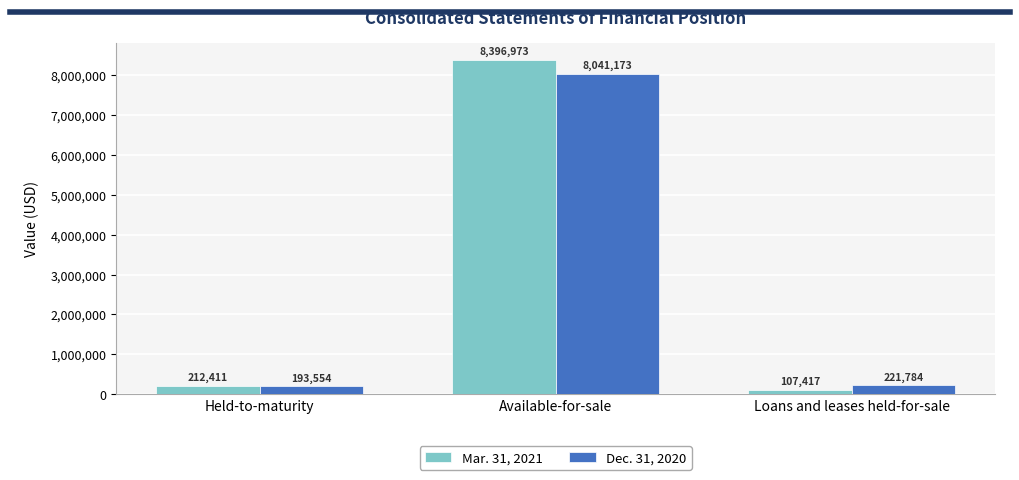

Where is Dec. 31, 2020 nearest to the value 4117363?

Loans and leases held-for-sale